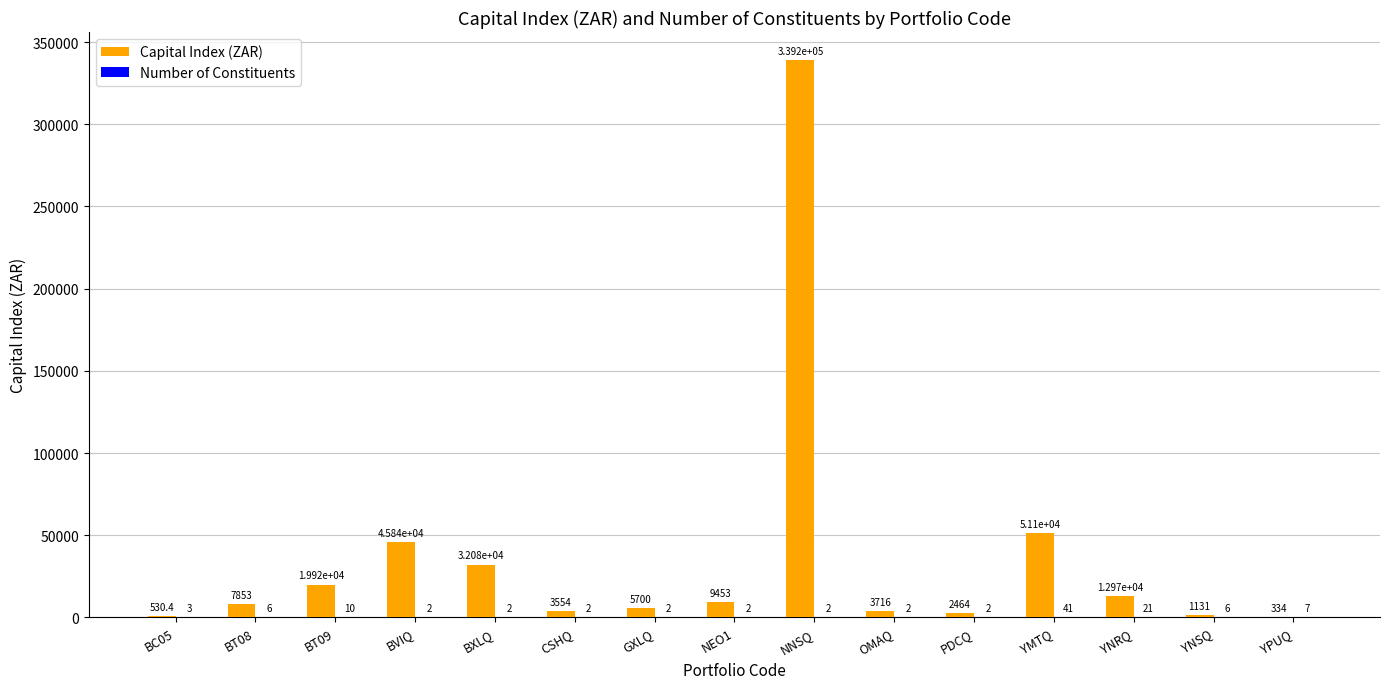

The value of Capital Index (ZAR) at YNRQ is 12973.2. True or false?

True